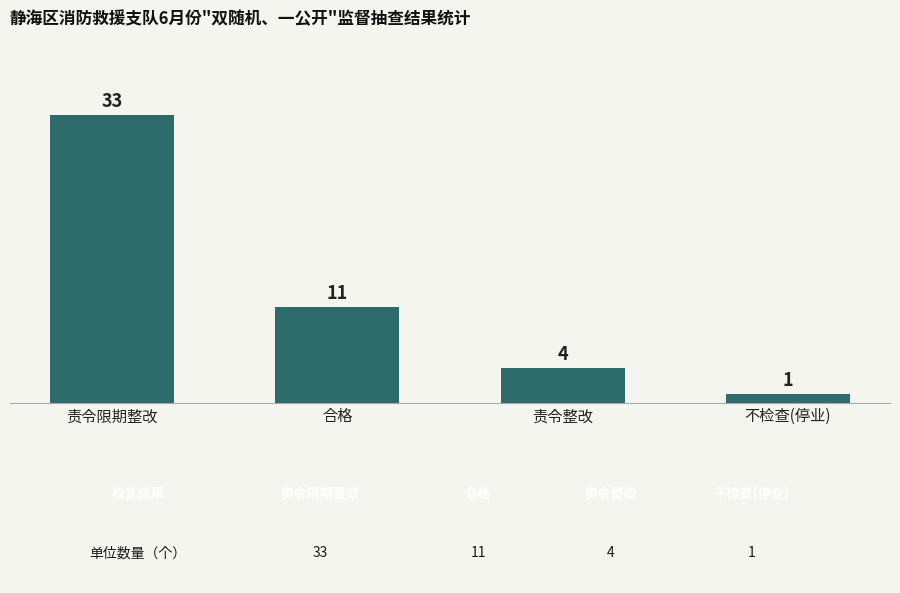

Between 不检查(停业) and 合格, which is larger?

合格